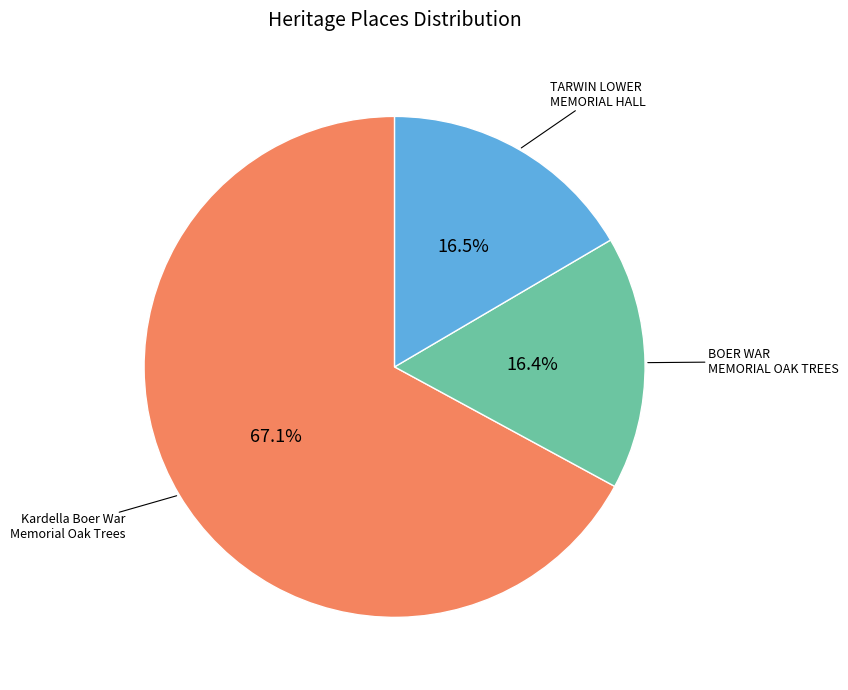

How many segments does this pie chart have?

3